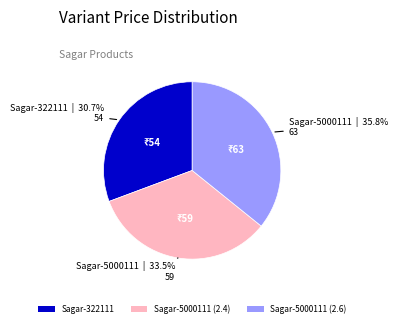

What percentage is the Sagar-322111 slice, to the nearest percent?

31%